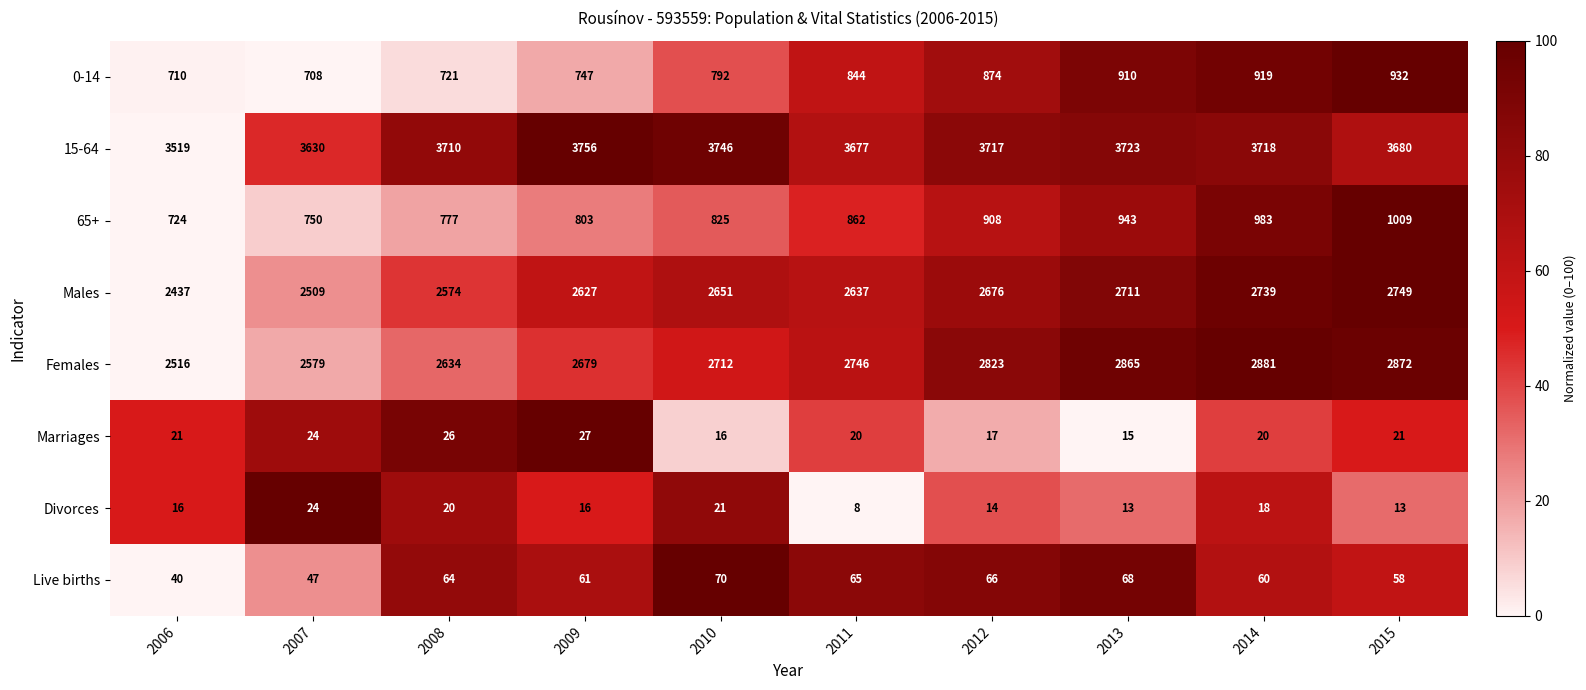

Count the number of categories in the chart.

10